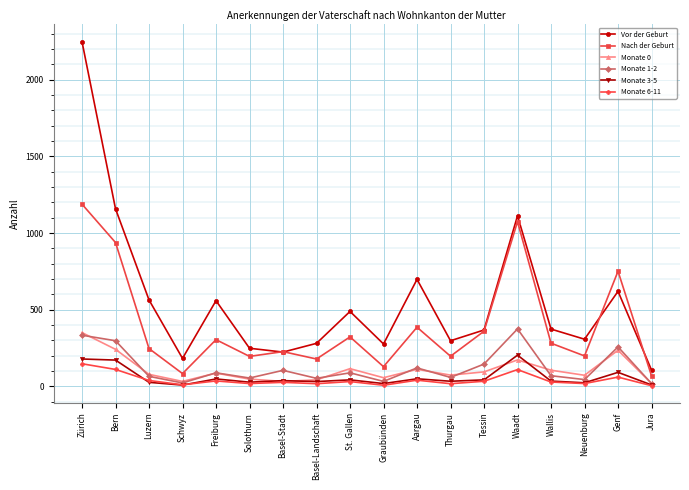

True or false: Nach der Geburt has a value of 93 at Luzern.

False